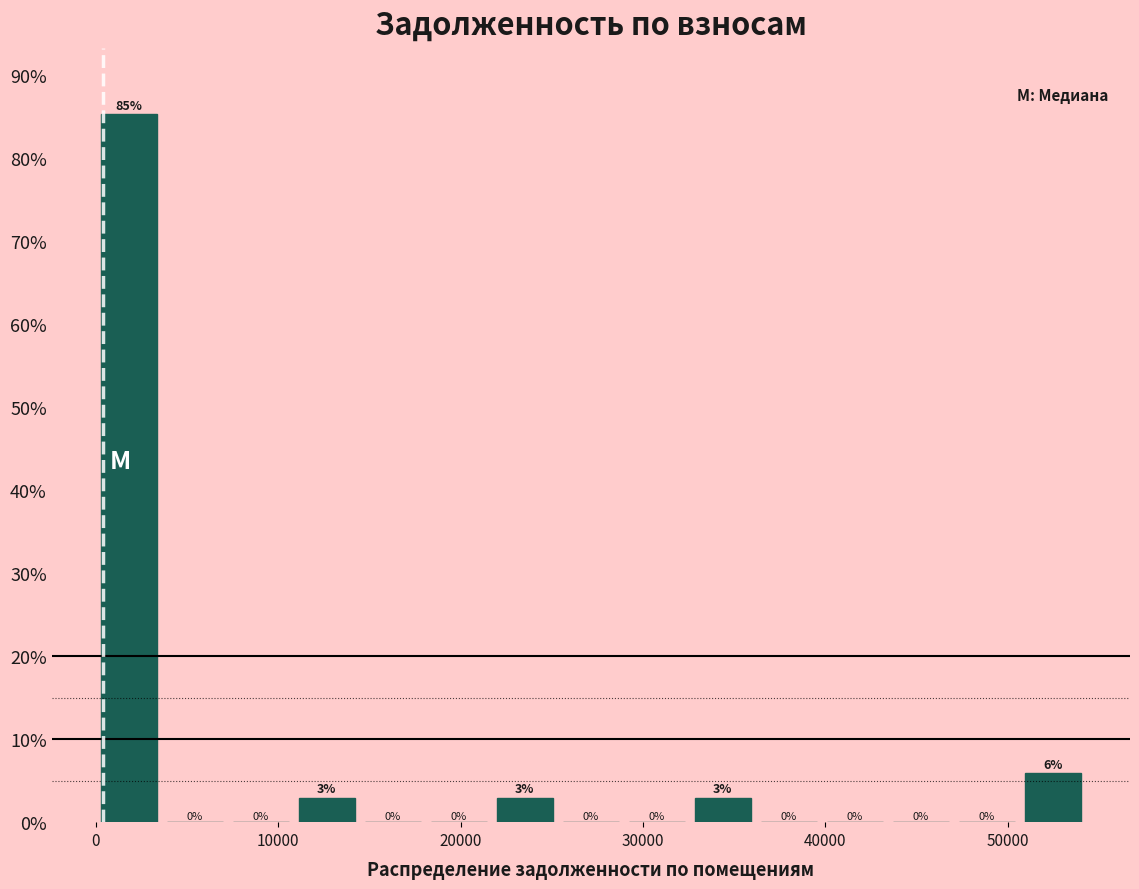

Read against the x-axis, roughly where is the centre of the tallest bar?

2000